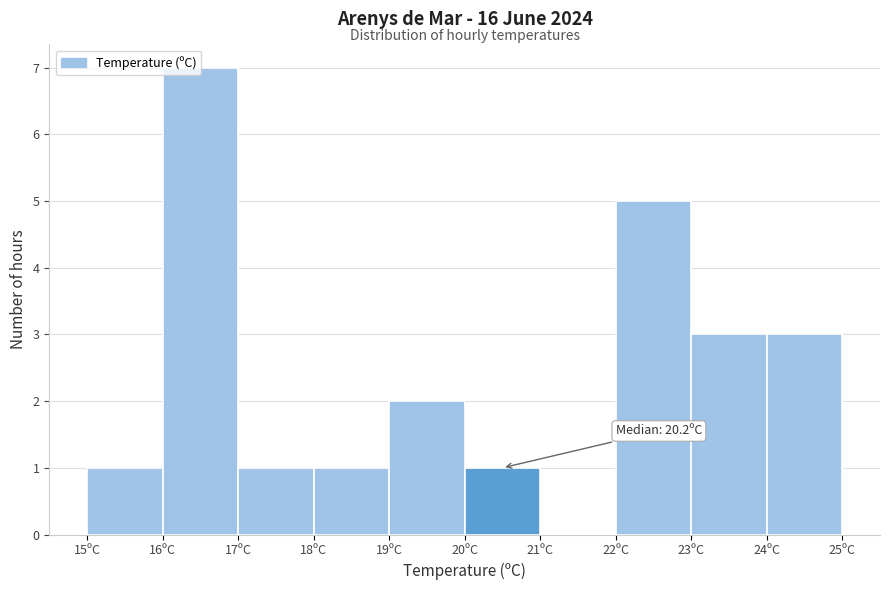

Which range on the x-axis has the tallest bar?

16 to 17